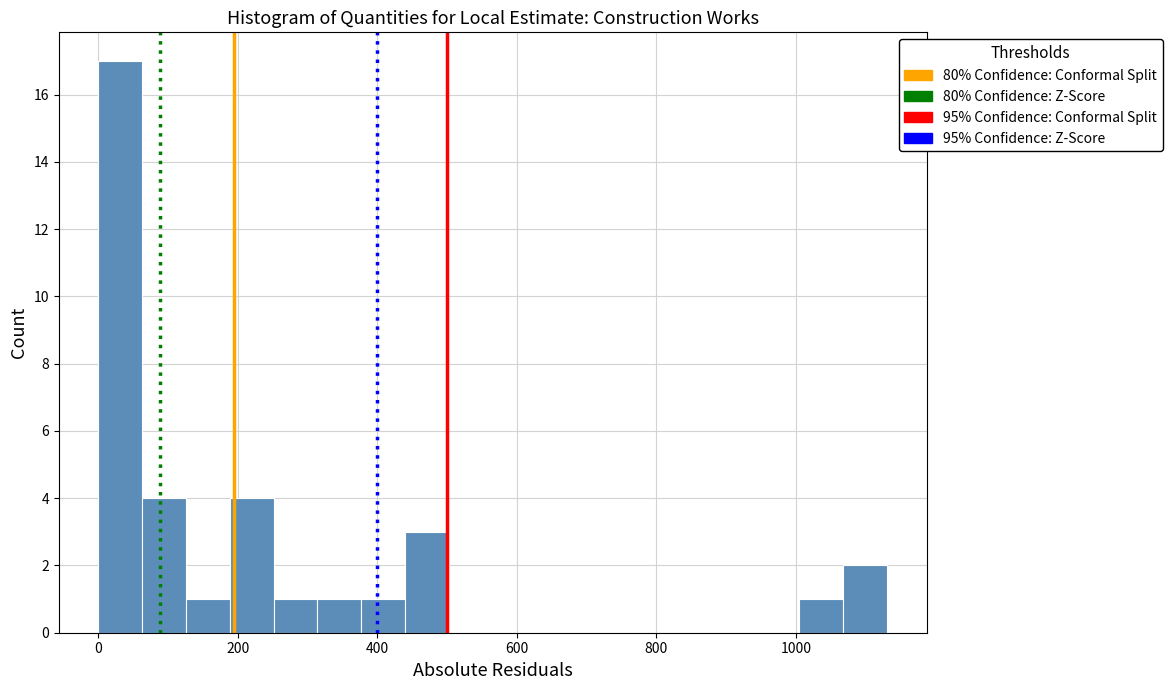

Around what value on the x-axis is the tallest bar? Give the approximate position of its centre, as read against the axis.

40